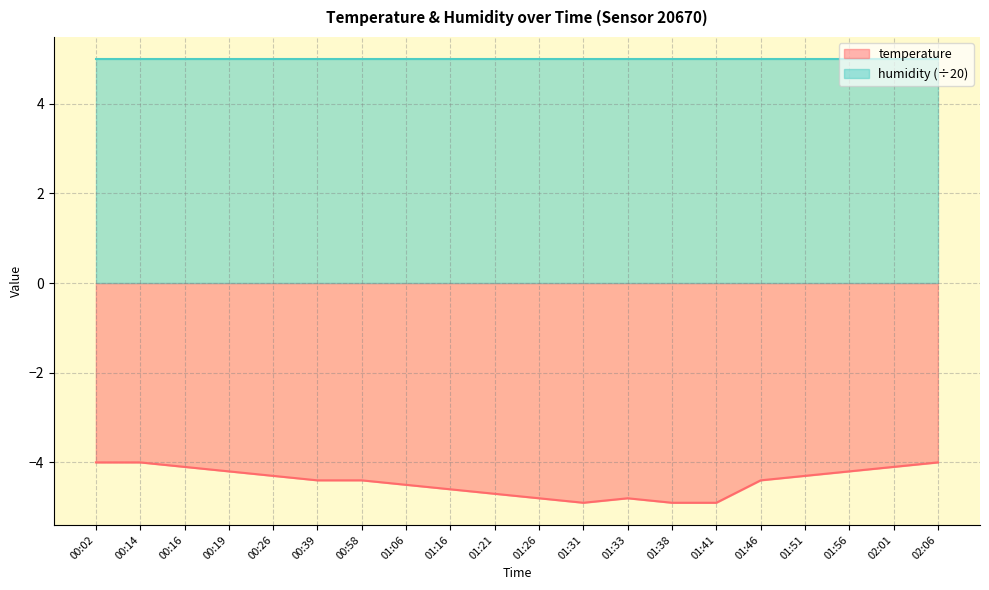

True or false: the data shows -5.9 at 01:51.

False